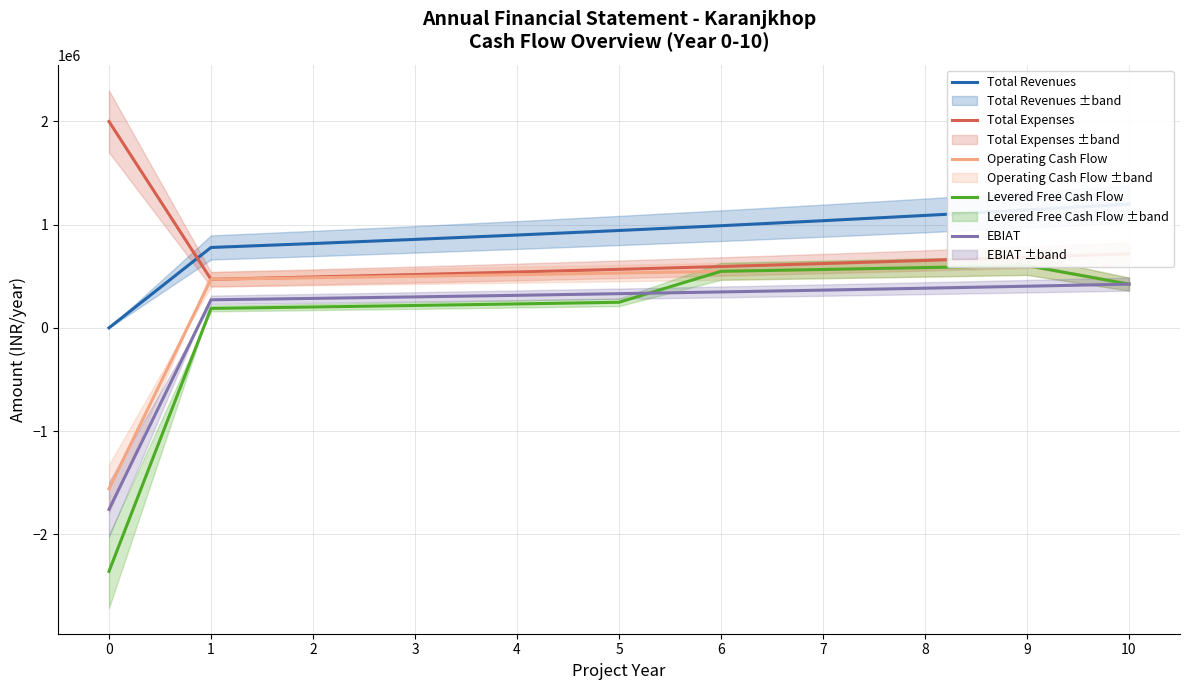

At 0, list the series in order from smallest to largest.

Levered Free Cash Flow, EBIAT, Operating Cash Flow, Total Revenues, Total Expenses